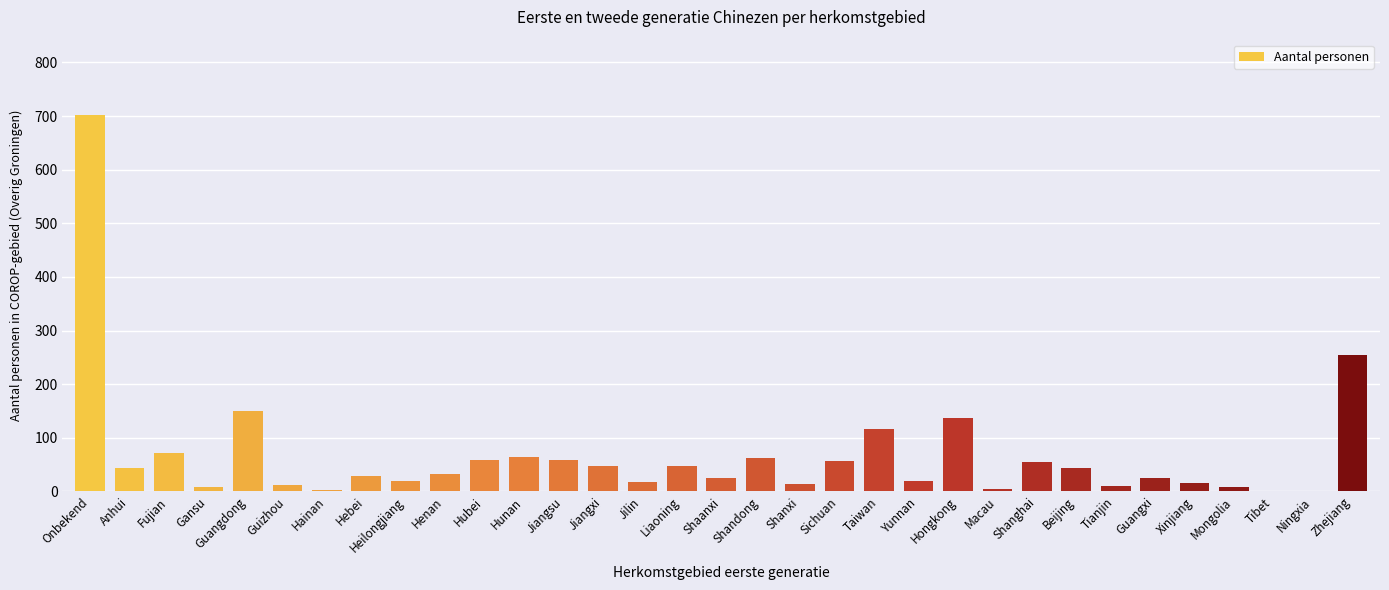

How many categories are shown in the chart?

33